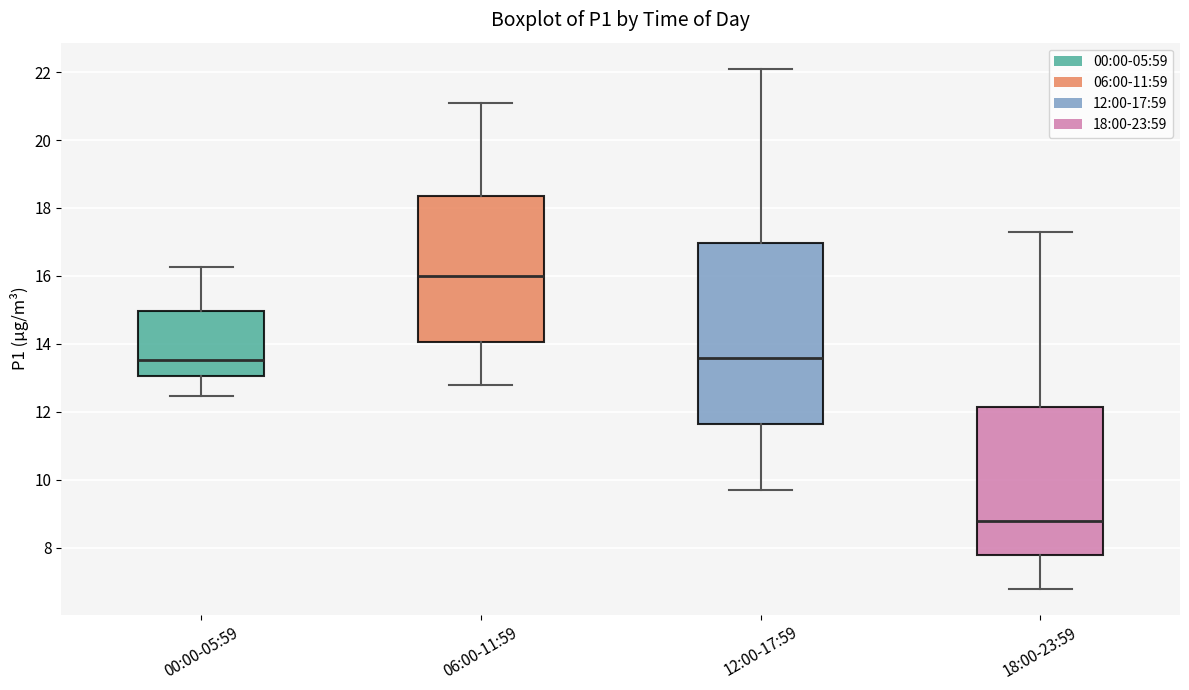

Which box has the lowest median line?

18:00-23:59